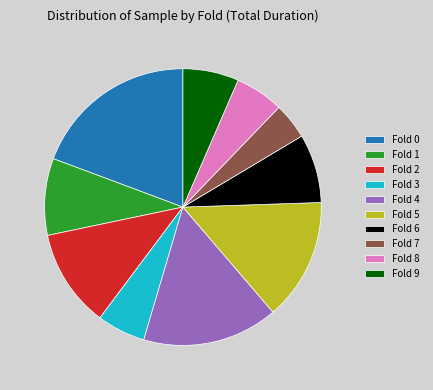

Which slice is the smallest?

Fold 7